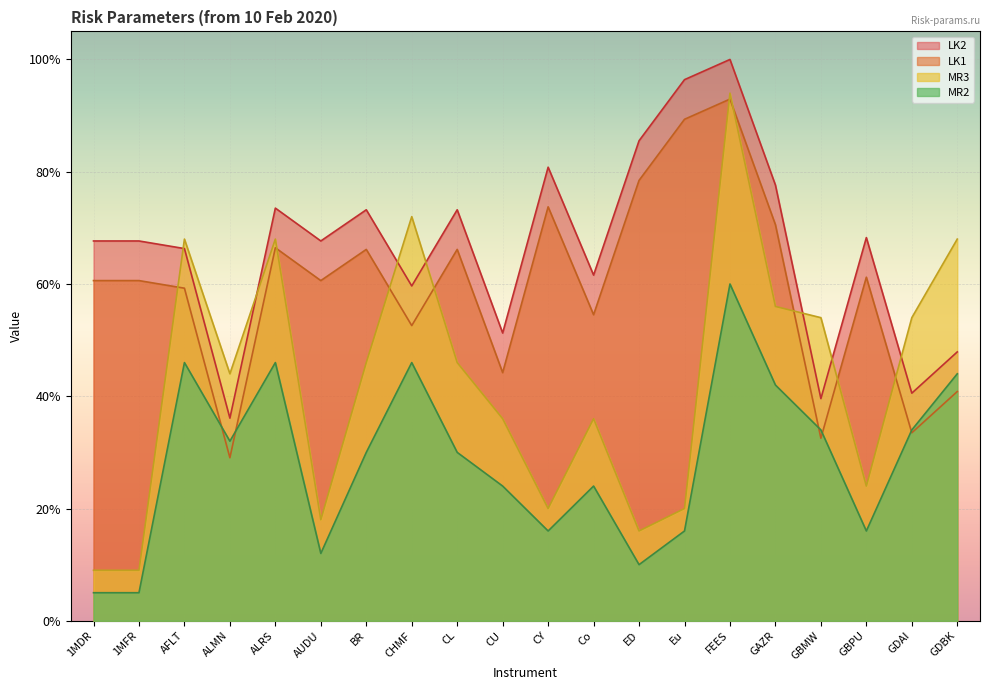

Does the chart display data point markers on the line(s)?

No